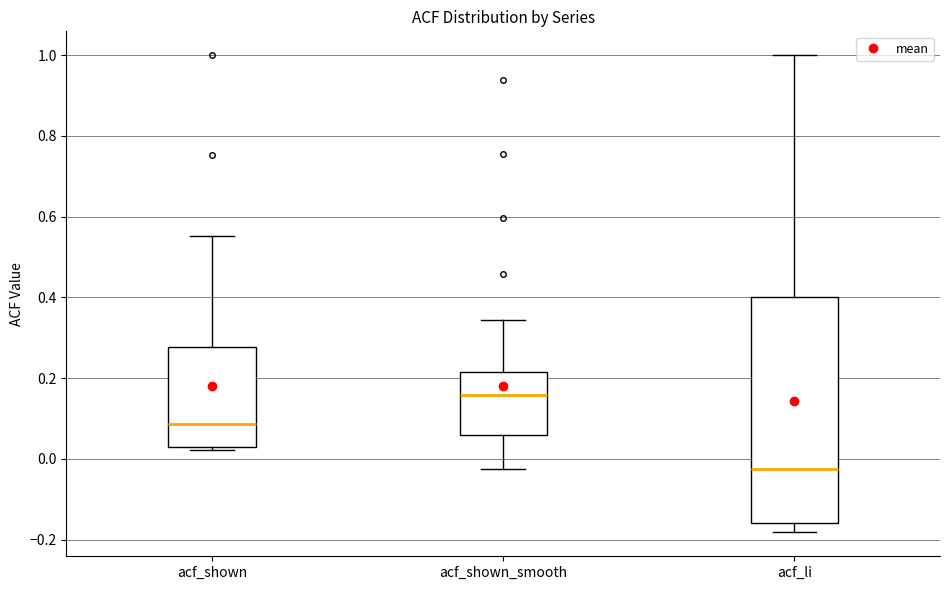

Reading left to right, transcribe this box plot: for each box, give where its median line is, the range the box spans, and where its two whiskers end, as read against the y-axis. The values are not printed on the chart, so give them approximately, as read against the axis.

acf_shown: median 0.08, box 0.02 to 0.28, whiskers 0.02 (just below the box's lower edge) to 0.56
acf_shown_smooth: median 0.16, box 0.06 to 0.22, whiskers -0.02 to 0.34
acf_li: median -0.02, box -0.16 to 0.40, whiskers -0.18 to 1.00